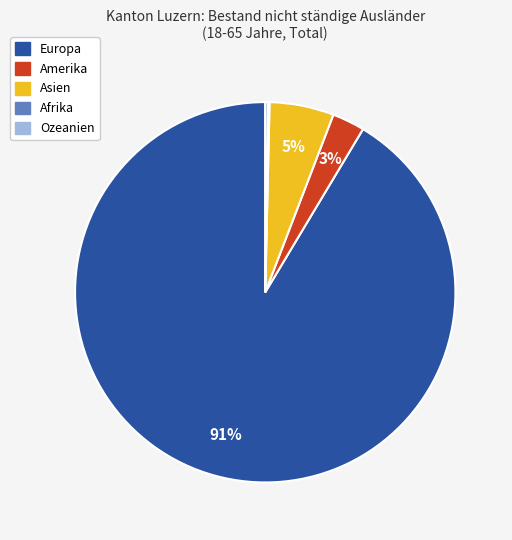

Does Europa represent more than half of the total?

Yes